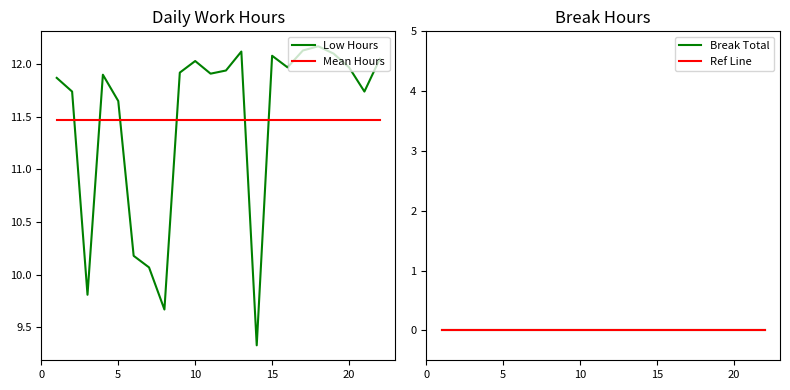

True or false: Low Hours and Mean Hours intersect in this chart.

True